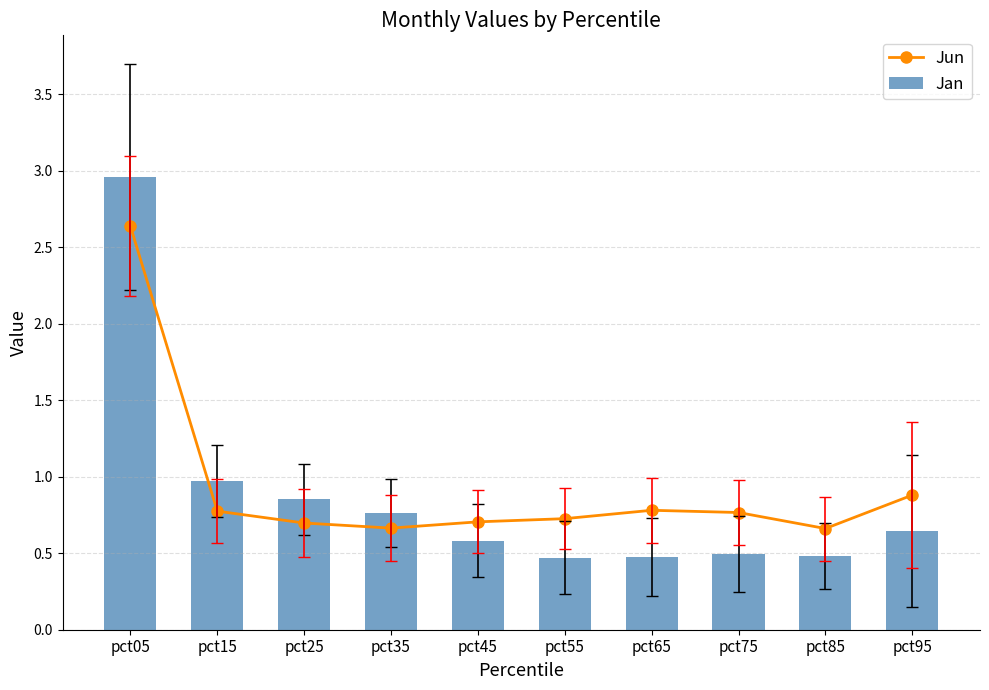

Read the Jun value at pct75.

0.8